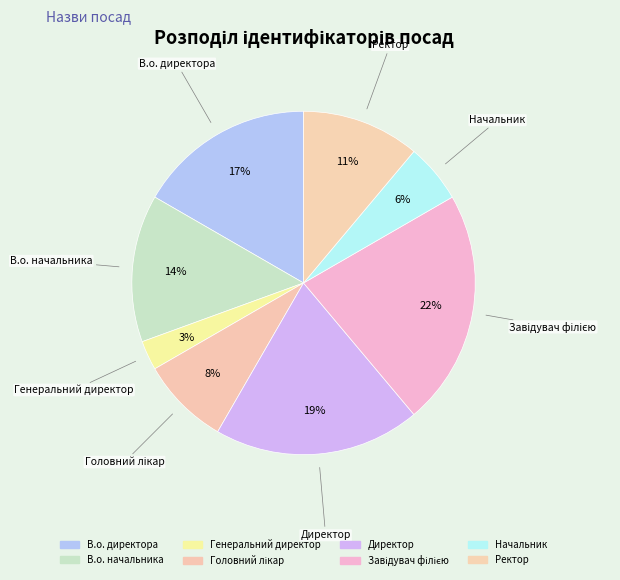

How many segments does this pie chart have?

8